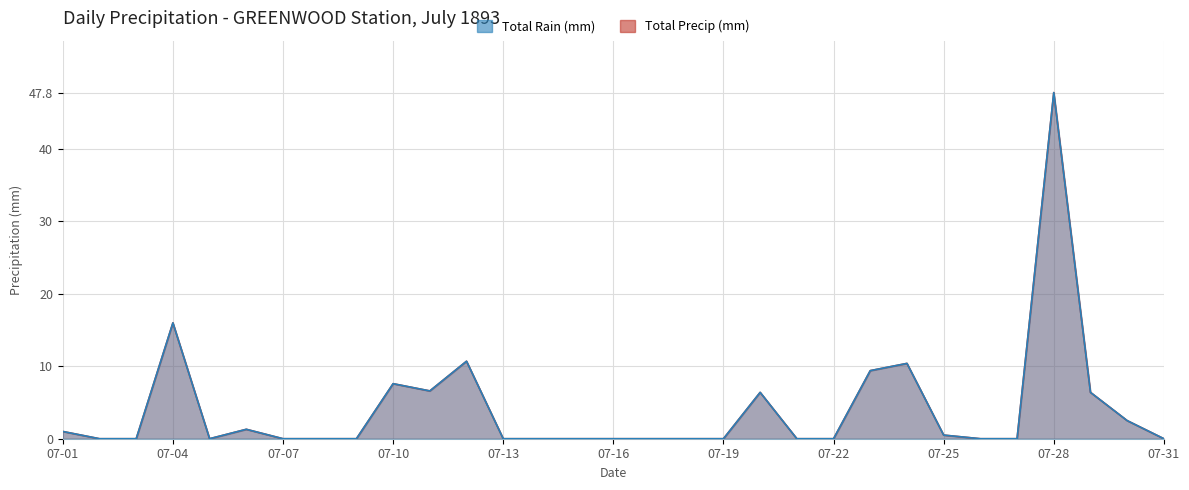

Reading right to left, list all the values displayed in this chart.

Total Rain (mm): 07-31=0.0	07-30=2.5	07-29=6.4	07-28=47.8	07-27=0.0	07-26=0.0	07-25=0.5	07-24=10.4	07-23=9.4	07-22=0.0	07-21=0.0	07-20=6.4	07-19=0.0	07-18=0.0	07-17=0.0	07-16=0.0	07-15=0.0	07-14=0.0	07-13=0.0	07-12=10.7	07-11=6.6	07-10=7.6	07-09=0.0	07-08=0.0	07-07=0.0	07-06=1.3	07-05=0.0	07-04=16.0	07-03=0.0	07-02=0.0	07-01=1.0
Total Precip (mm): 07-31=0.0	07-30=2.5	07-29=6.4	07-28=47.8	07-27=0.0	07-26=0.0	07-25=0.5	07-24=10.4	07-23=9.4	07-22=0.0	07-21=0.0	07-20=6.4	07-19=0.0	07-18=0.0	07-17=0.0	07-16=0.0	07-15=0.0	07-14=0.0	07-13=0.0	07-12=10.7	07-11=6.6	07-10=7.6	07-09=0.0	07-08=0.0	07-07=0.0	07-06=1.3	07-05=0.0	07-04=16.0	07-03=0.0	07-02=0.0	07-01=1.0